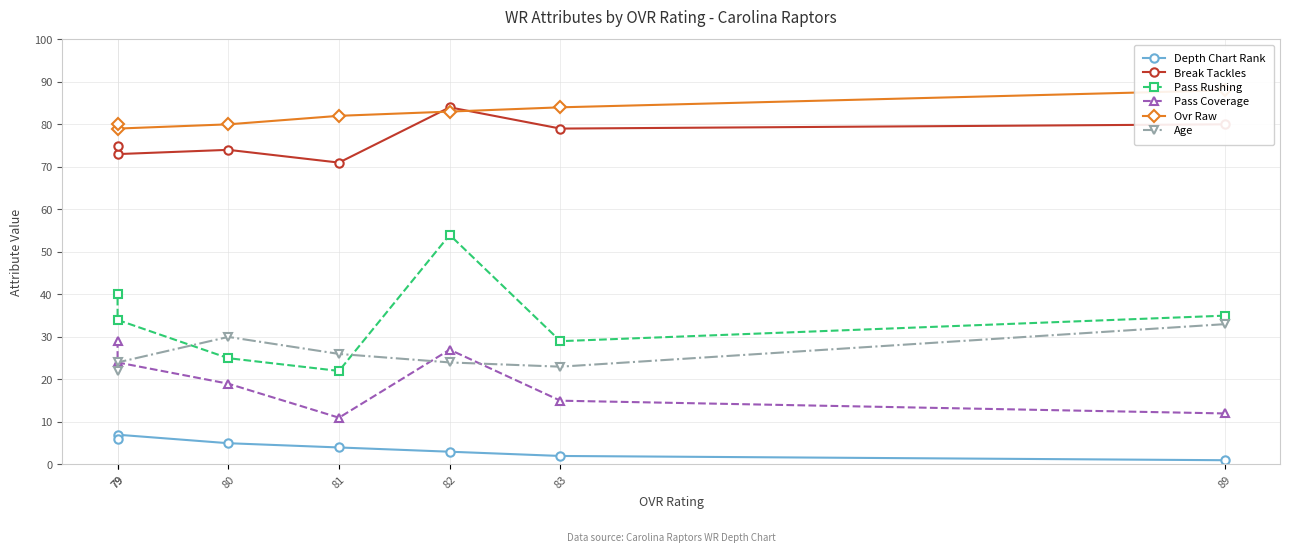

True or false: Ovr Raw has a value of 84 at 83.

True